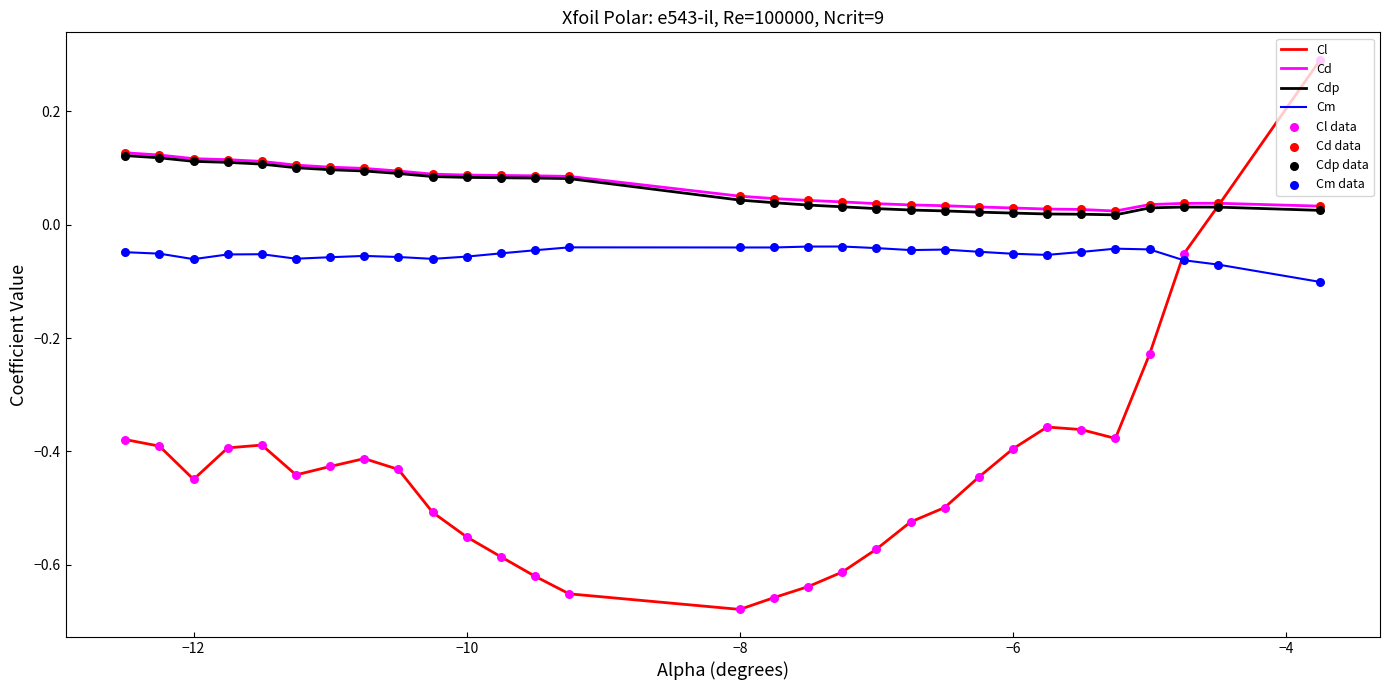

Which series has the largest range (max minus min)?

Cl